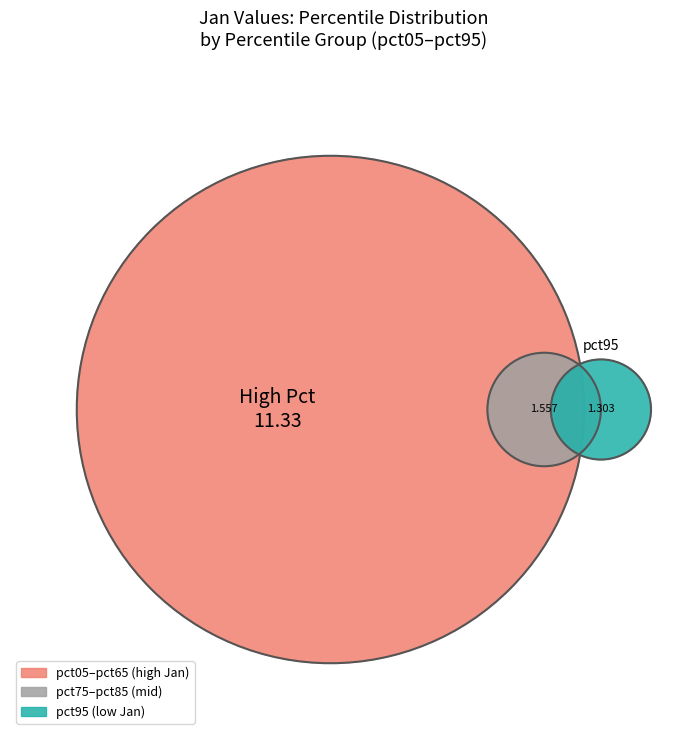

Rank the categories by value from lowest to highest.

pct95, pct85, pct75, pct25, pct45, pct15, pct55, pct35, pct65, pct05